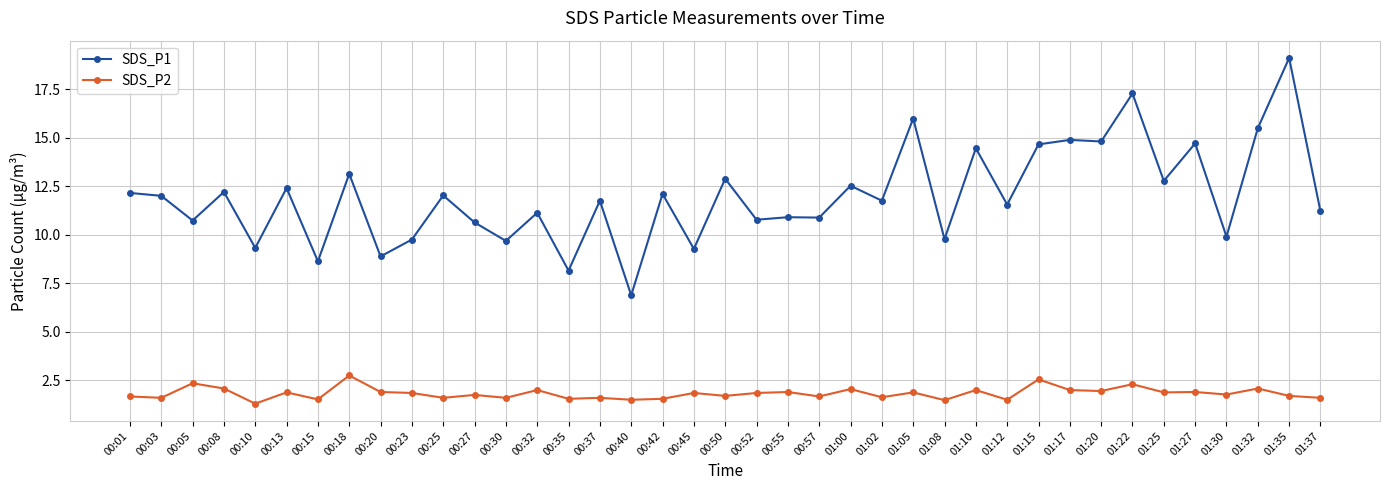

What is the label of the 25th point from the right?

00:35